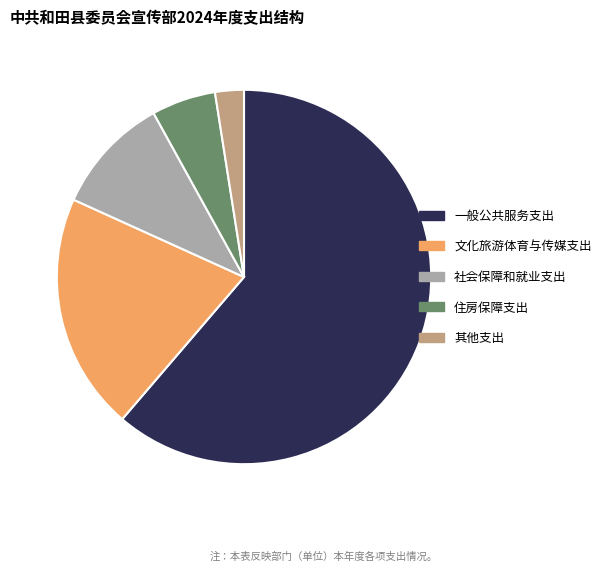

True or false: 文化旅游体育与传媒支出 accounts for 11% of the total.

False